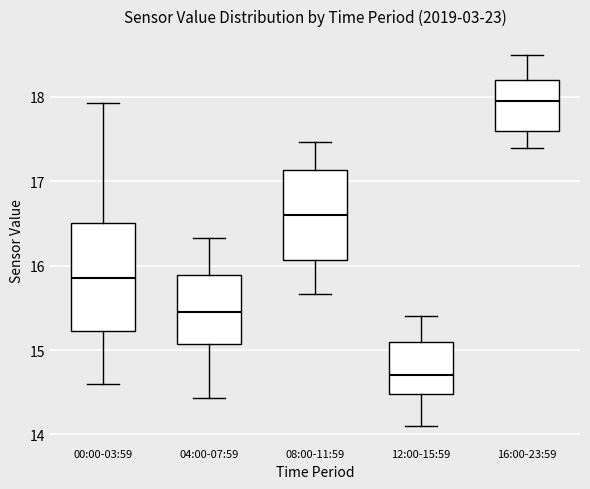

Reading left to right, read every box against the y-axis: the position of its median line, the range the box covers, and the ends of its whiskers. The values are not printed on the chart, so give them approximately, as read against the axis.

00:00-03:59: median 15.9, box 15.2 to 16.5, whiskers 14.6 to 17.9
04:00-07:59: median 15.5, box 15.1 to 15.9, whiskers 14.4 to 16.3
08:00-11:59: median 16.6, box 16.1 to 17.1, whiskers 15.7 to 17.5
12:00-15:59: median 14.7, box 14.5 to 15.1, whiskers 14.1 to 15.4
16:00-23:59: median 18.0, box 17.6 to 18.2, whiskers 17.4 to 18.5